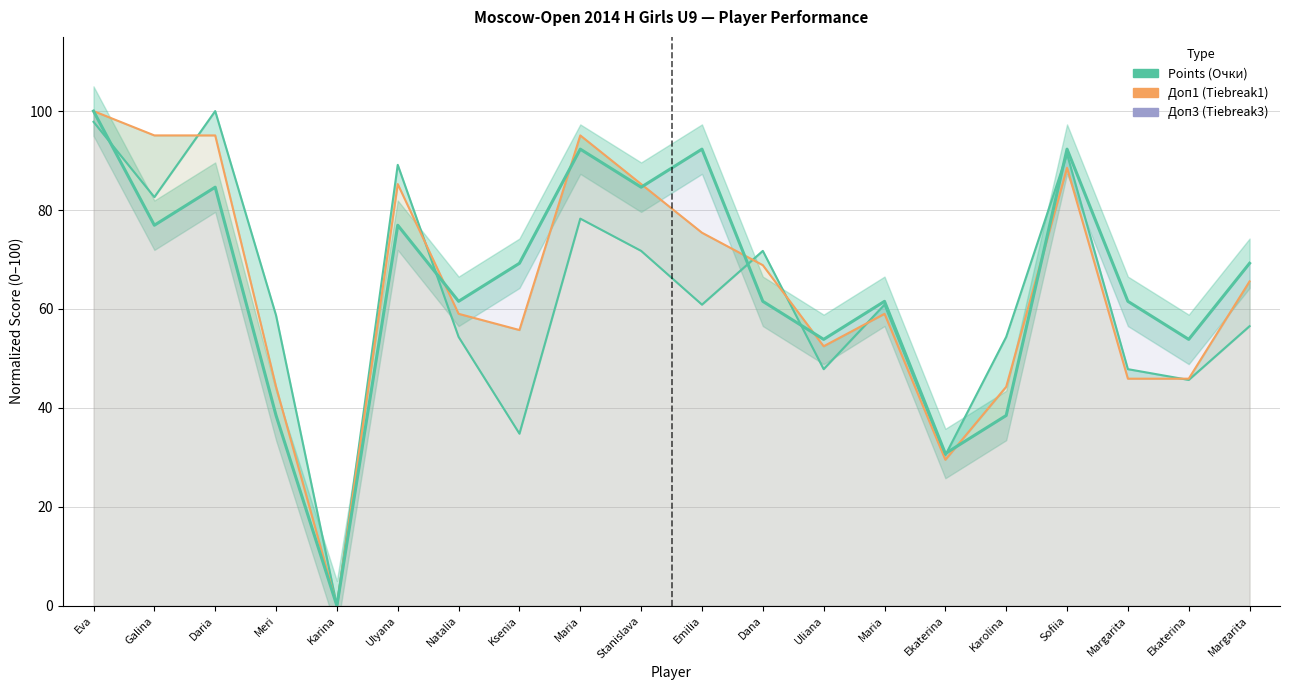

At which category is the sum across all series the highest?

Eva